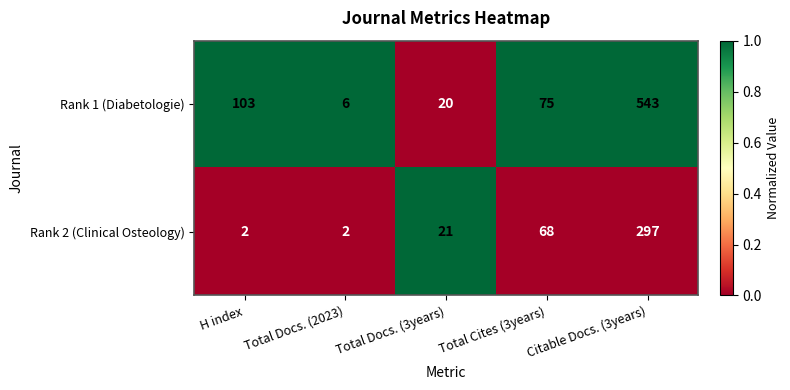

List the series in order of their overall mean, lowest first.

Rank 2 (Clinical Osteology), Rank 1 (Diabetologie)